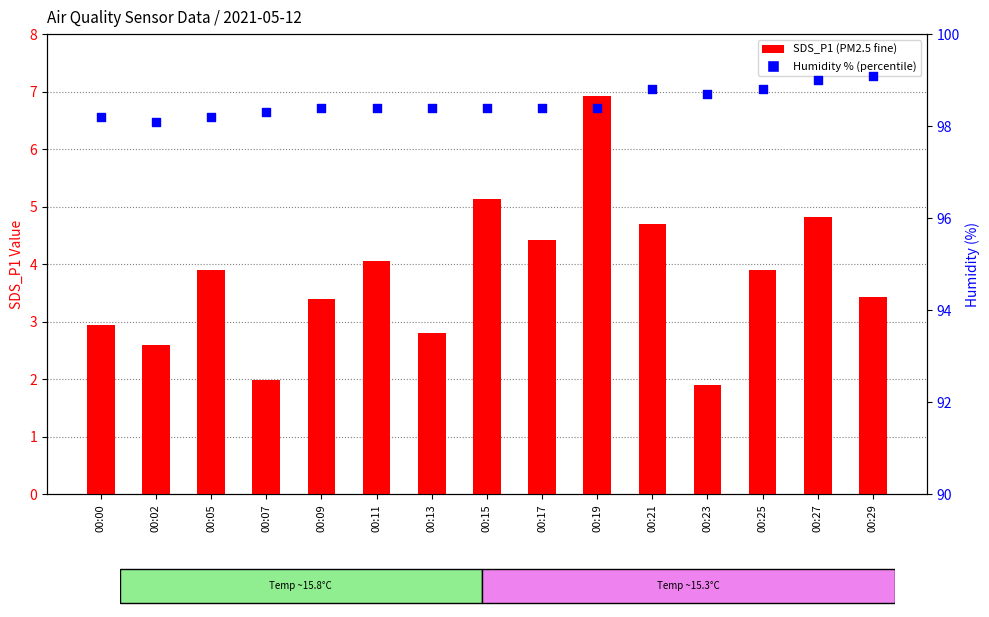

Is the value of SDS_P1 (transformed count) at 00:05 greater than the value of Humidity % (percentile rank) at 00:27?

No